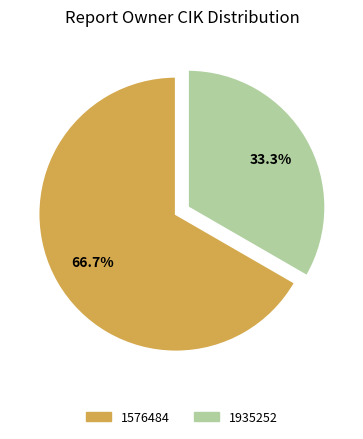

How many slices are in this pie chart?

2